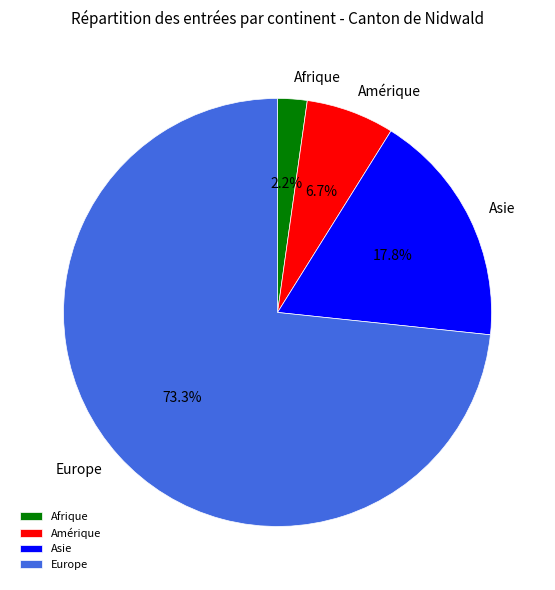

How many slices are in this pie chart?

4